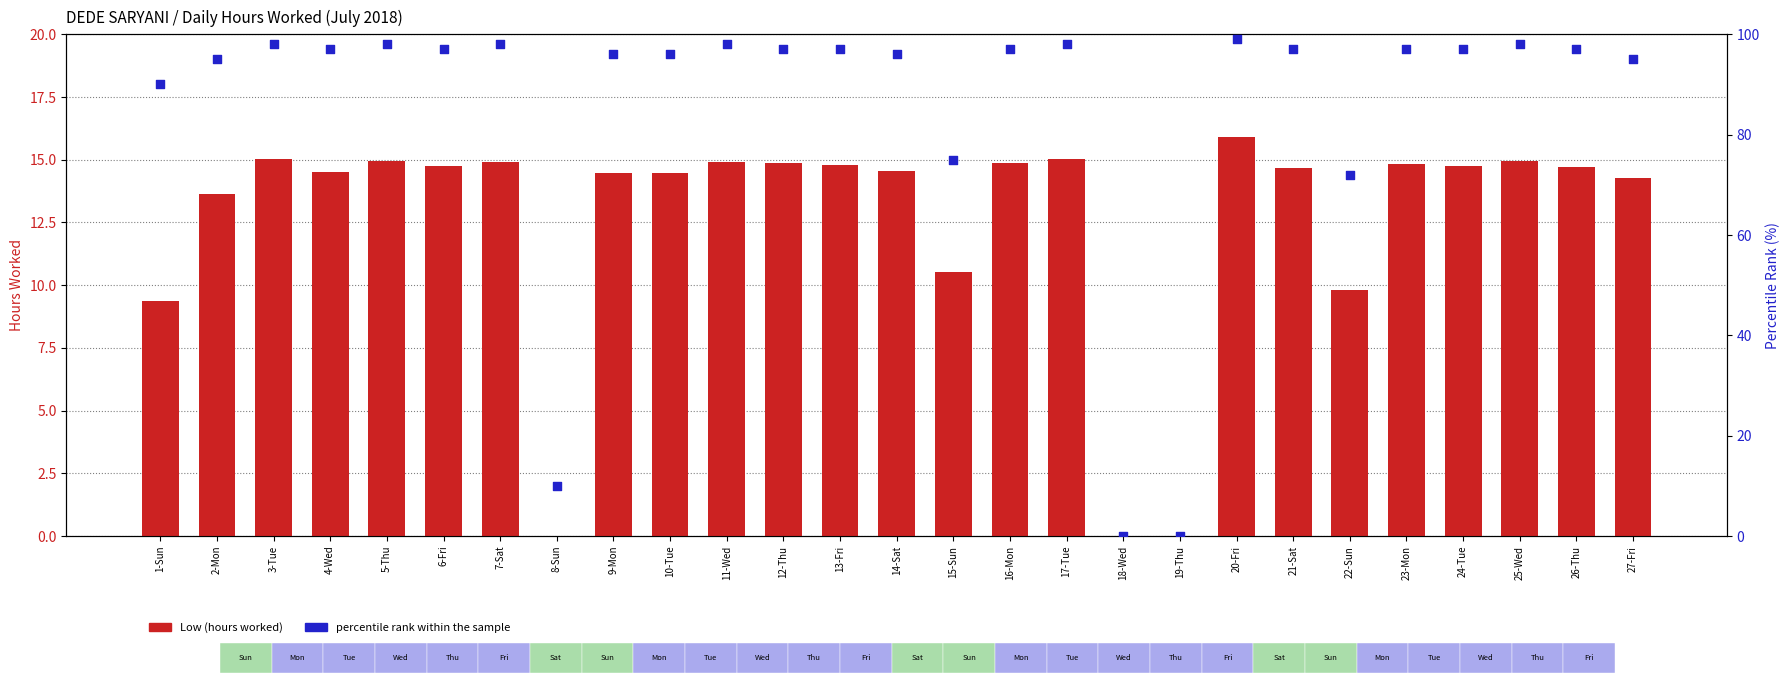

At which category is the sum across all series the highest?

20-Fri